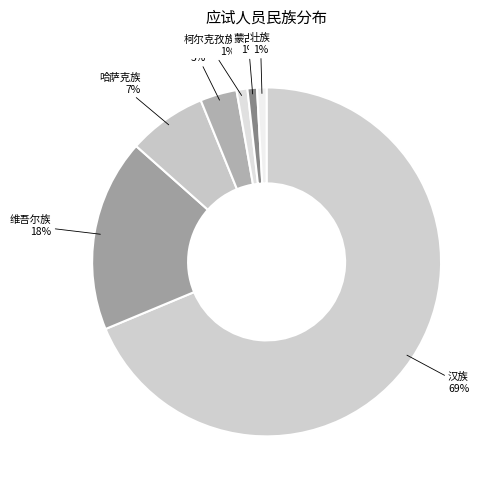

Which category has the biggest portion of the pie?

汉族